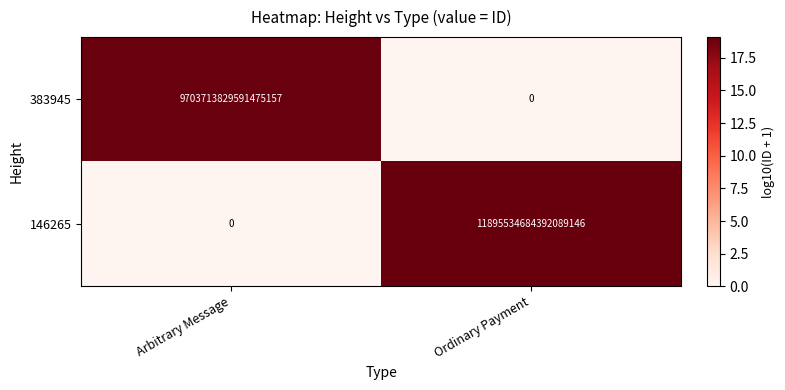

How many positive values does the 383945 series have?

1